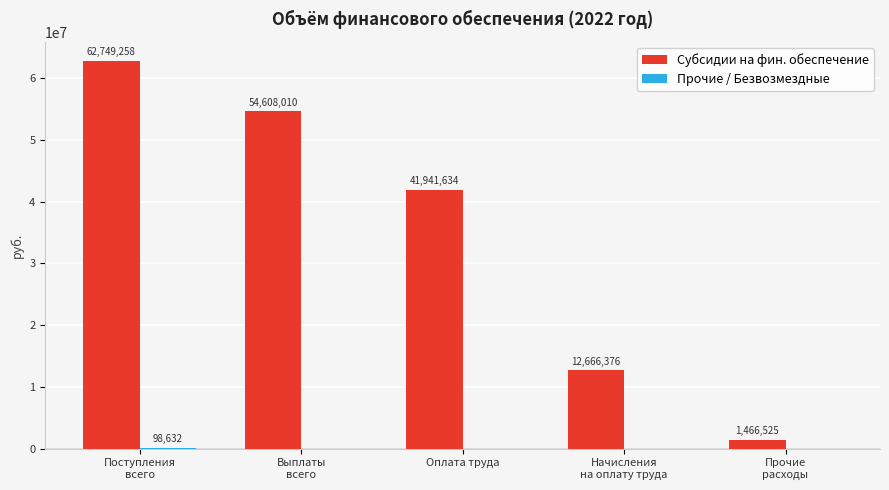

Where is Субсидии на фин. обеспечение nearest to the value 32107891?

Оплата труда